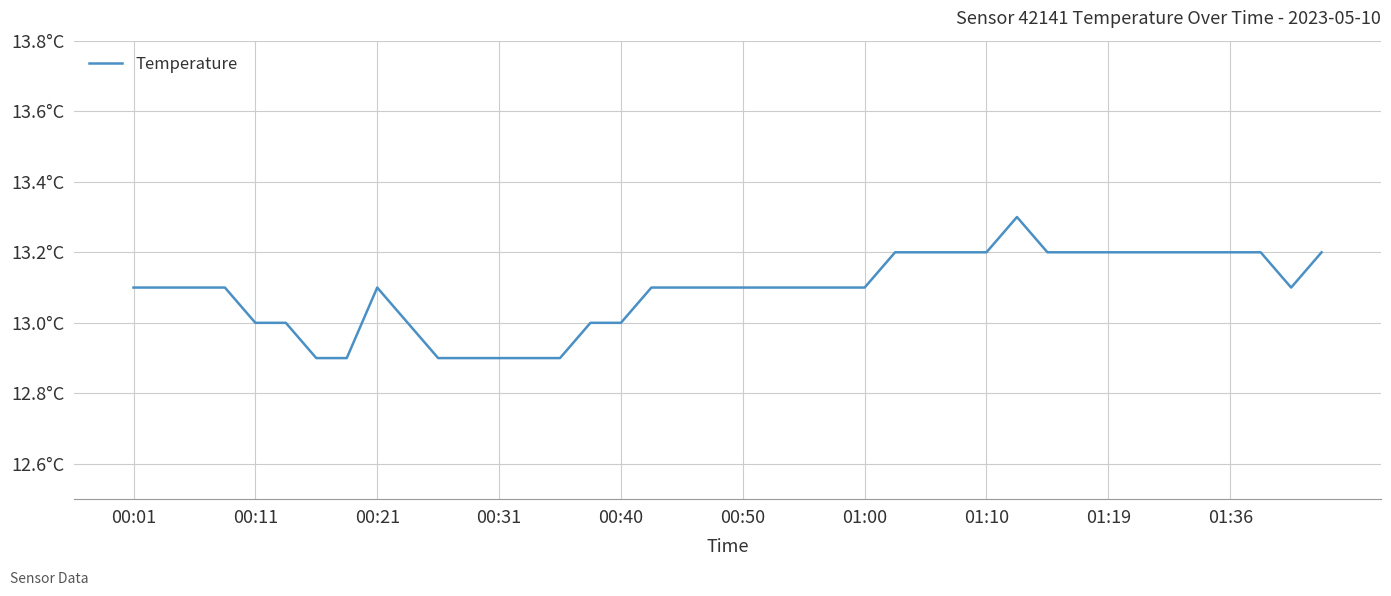

Is this an area chart (filled region under the line)?

No